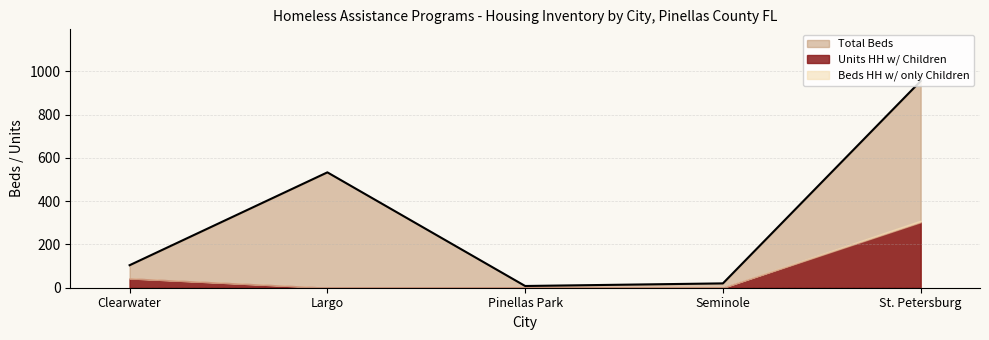

True or false: Total Beds has a value of 955 at St. Petersburg.

True